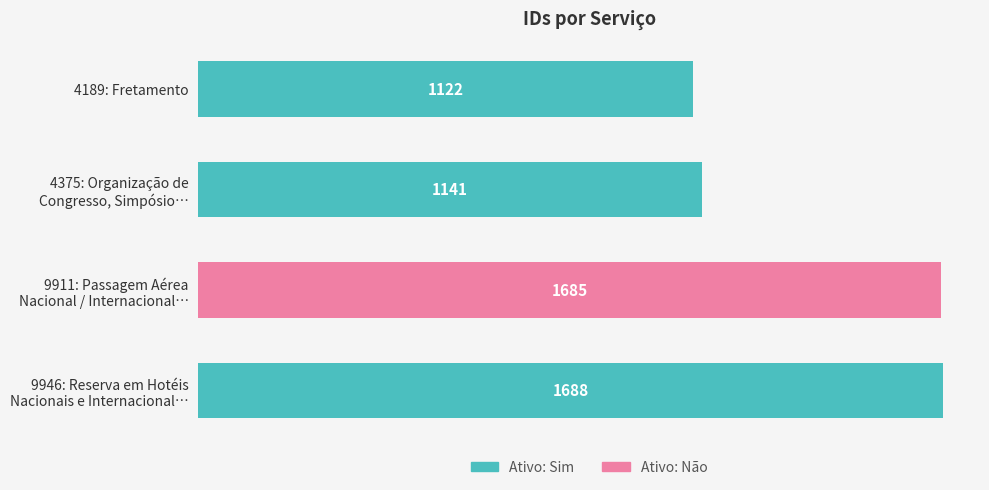

List the labels in order of value, largest first.

9946: Reserva em Hotéis
Nacionais e Internacional…, 9911: Passagem Aérea
Nacional / Internacional…, 4375: Organização de
Congresso, Simpósio…, 4189: Fretamento